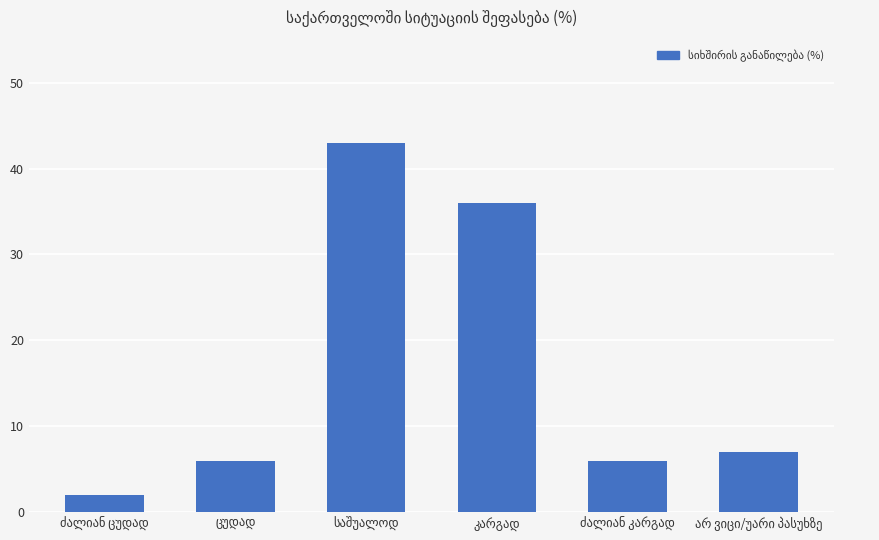

Are the bars grouped side by side (vs. stacked)?

No